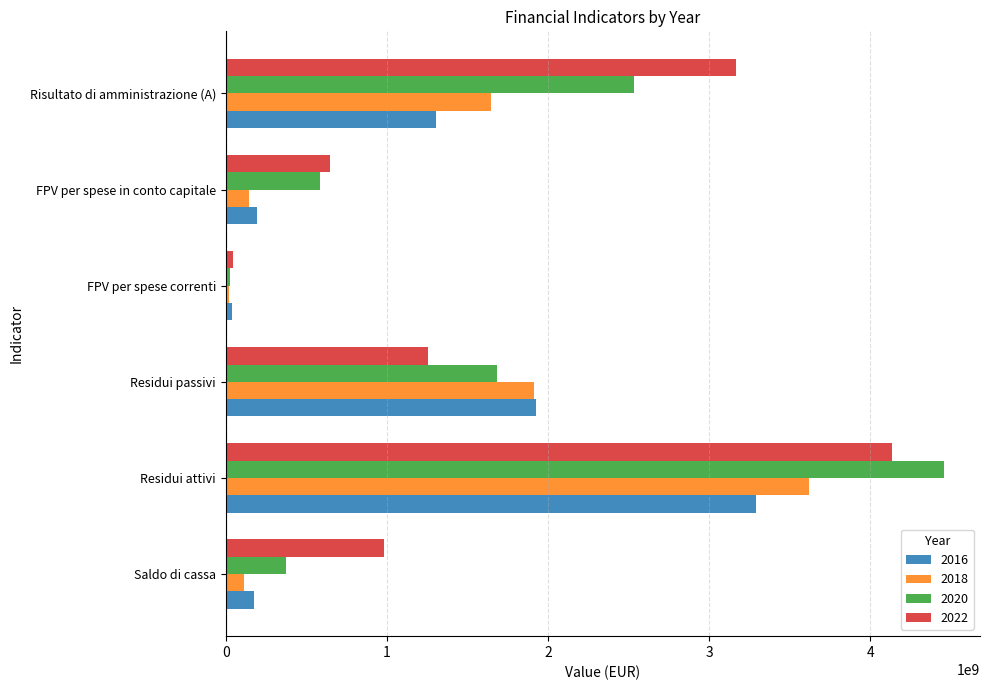

Which label corresponds to the largest value in the chart?

Residui attivi